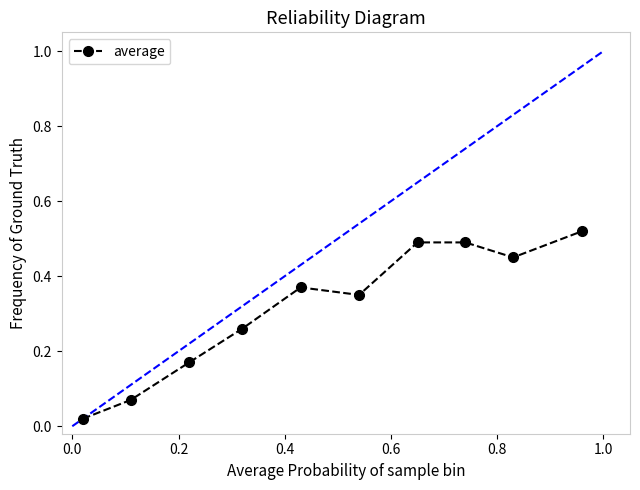

What is the sum of all values?

3.2